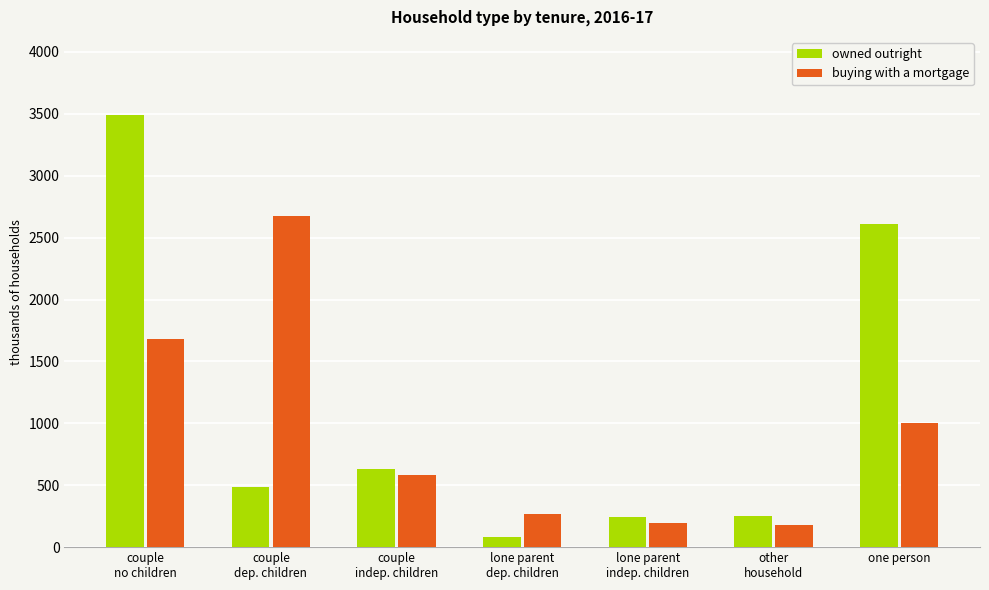

Rank the series at couple
no children from lowest to highest value.

buying with a mortgage, owned outright